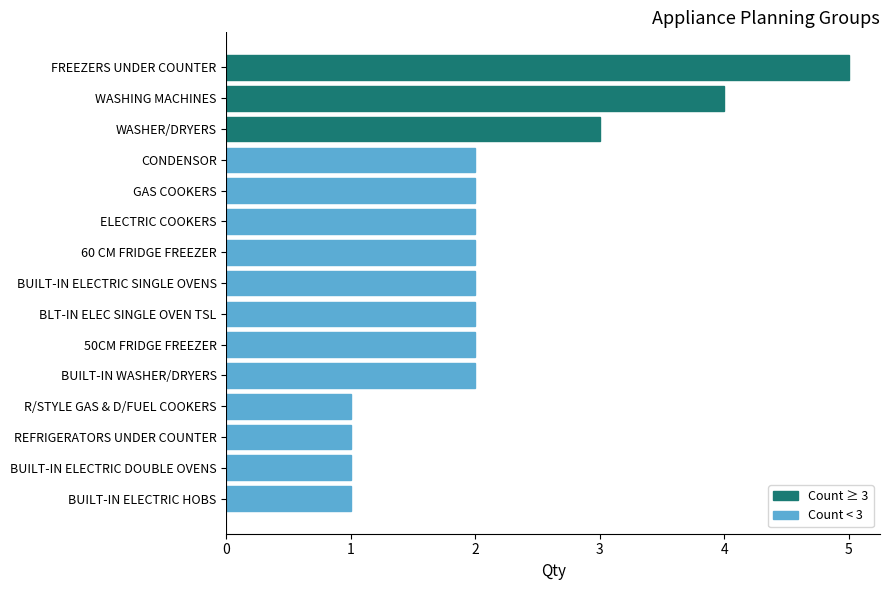

Which has a higher value, FREEZERS UNDER COUNTER or BUILT-IN WASHER/DRYERS?

FREEZERS UNDER COUNTER